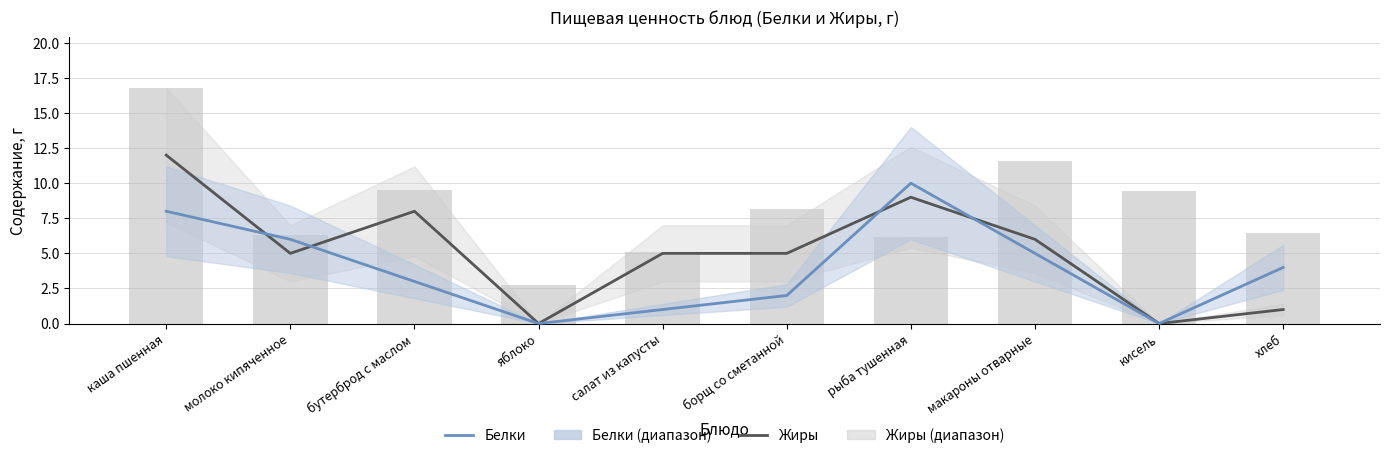

Is it true that Жиры equals 16 at рыба тушенная?

False